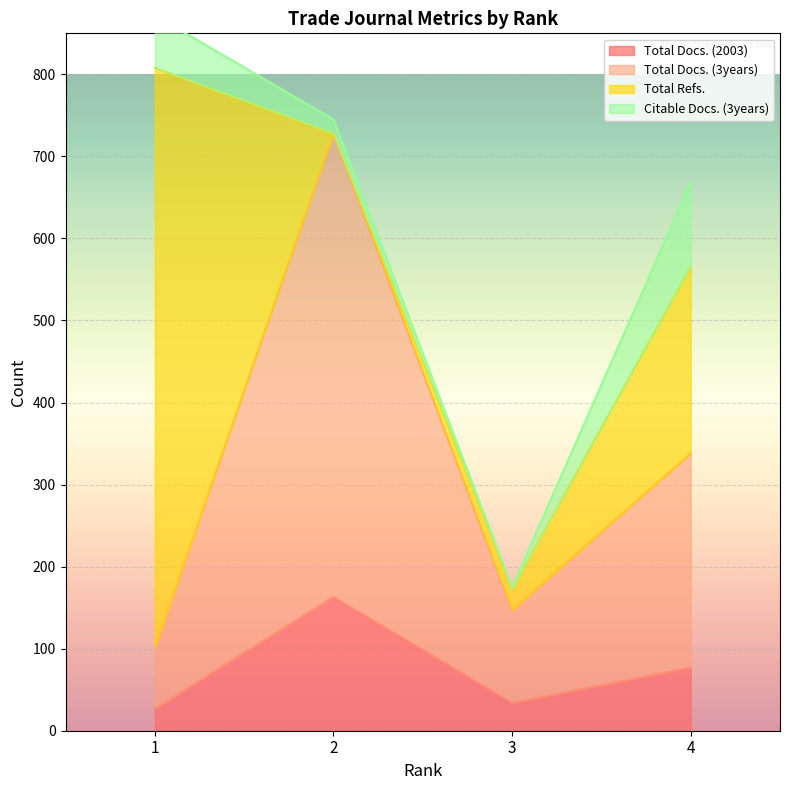

True or false: Total Docs. (2003) and Total Docs. (3years) cross at least once.

False